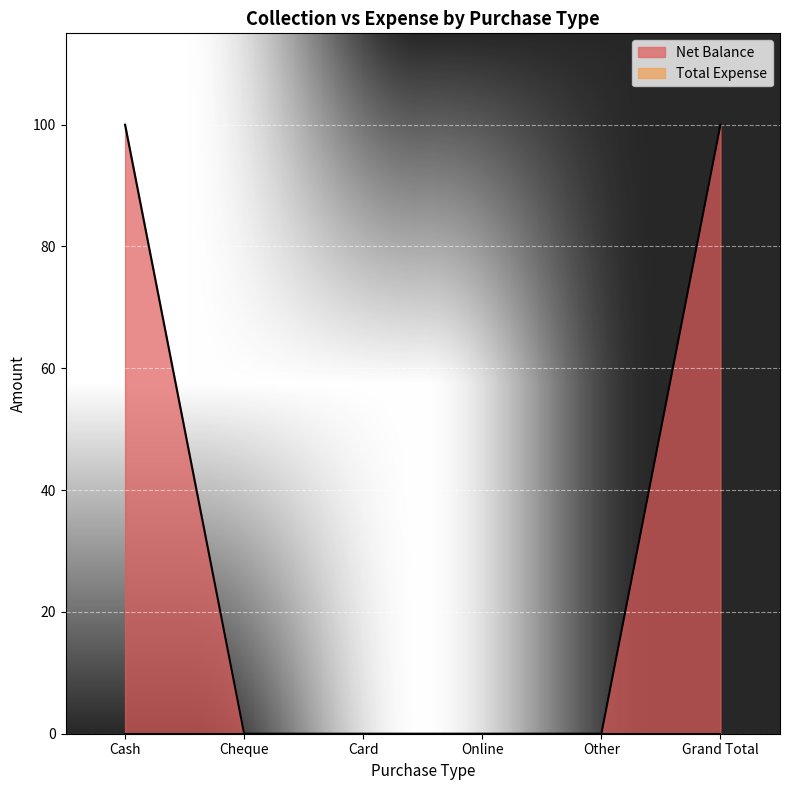

List the labels in order of value, largest first.

Cash, Grand Total, Cheque, Card, Online, Other